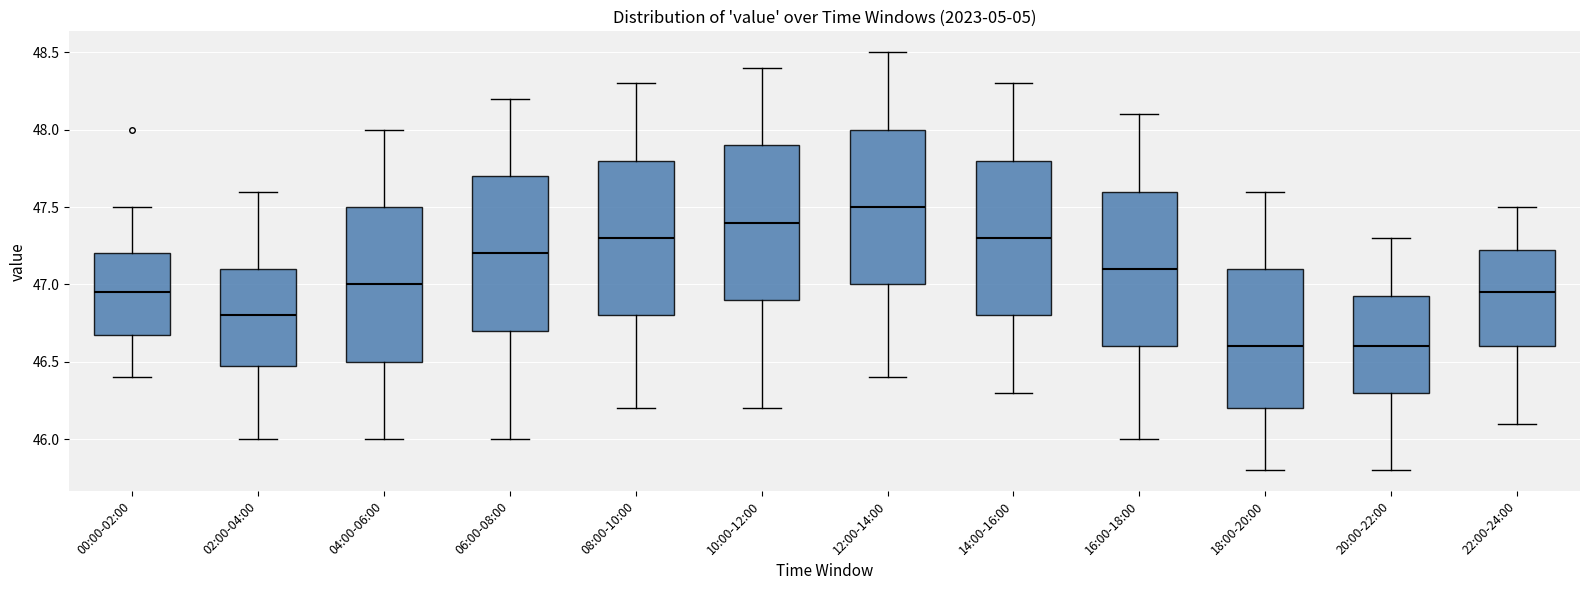

Reading left to right, read every box against the y-axis: the position of its median line, the range the box covers, and the ends of its whiskers. The values are not printed on the chart, so give them approximately, as read against the axis.

00:00-02:00: median 46.95, box 46.70 to 47.20, whiskers 46.40 to 47.50
02:00-04:00: median 46.80, box 46.50 to 47.10, whiskers 46.00 to 47.60
04:00-06:00: median 47.00, box 46.50 to 47.50, whiskers 46.00 to 48.00
06:00-08:00: median 47.20, box 46.70 to 47.70, whiskers 46.00 to 48.20
08:00-10:00: median 47.30, box 46.80 to 47.80, whiskers 46.20 to 48.30
10:00-12:00: median 47.40, box 46.90 to 47.90, whiskers 46.20 to 48.40
12:00-14:00: median 47.50, box 47.00 to 48.00, whiskers 46.40 to 48.50
14:00-16:00: median 47.30, box 46.80 to 47.80, whiskers 46.30 to 48.30
16:00-18:00: median 47.10, box 46.60 to 47.60, whiskers 46.00 to 48.10
18:00-20:00: median 46.60, box 46.20 to 47.10, whiskers 45.80 to 47.60
20:00-22:00: median 46.60, box 46.30 to 46.95, whiskers 45.80 to 47.30
22:00-24:00: median 46.95, box 46.60 to 47.25, whiskers 46.10 to 47.50